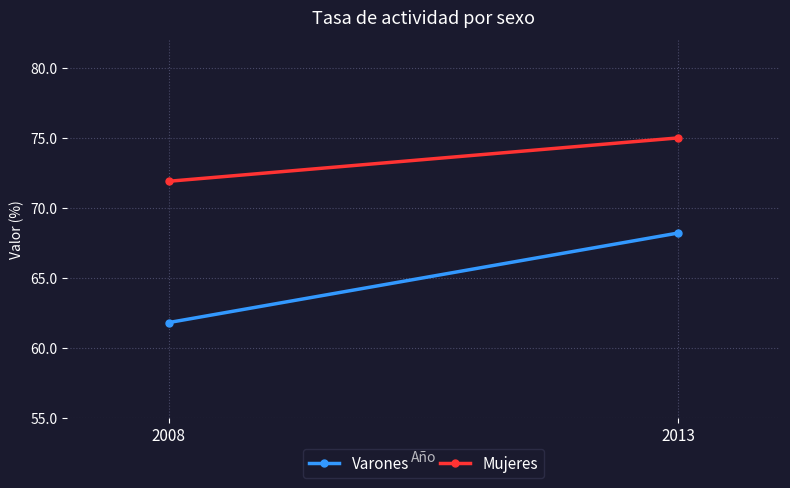

What is the sum of the Varones values at 2013 and 2008?

130.0